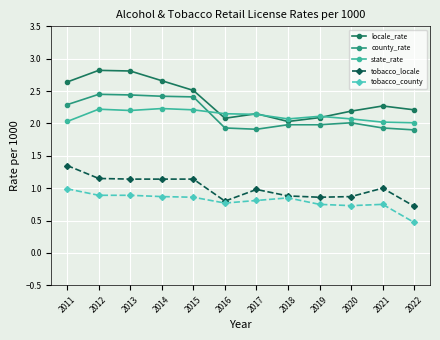

Which series changed the most between 2011 and 2019?

locale_rate